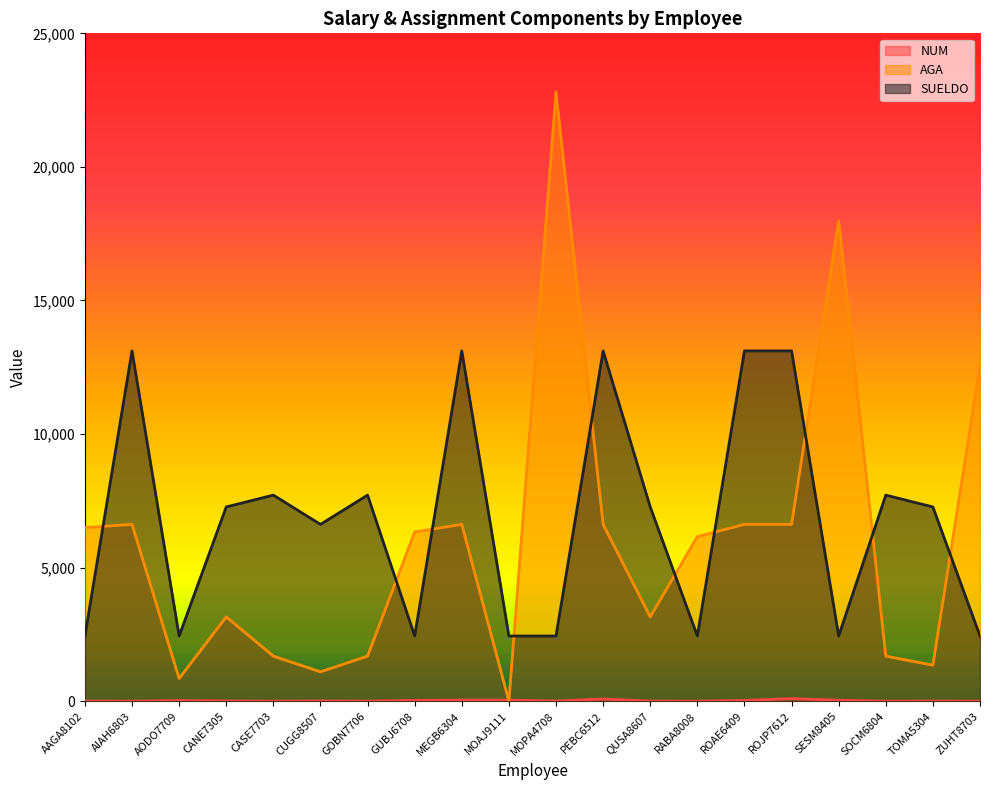

What position from the left is TOMA5304?

19